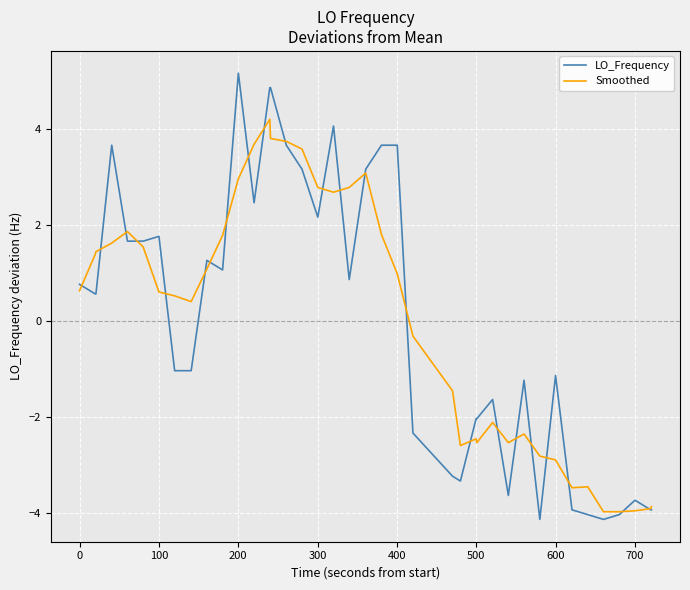

Does the chart display data point markers on the line(s)?

No